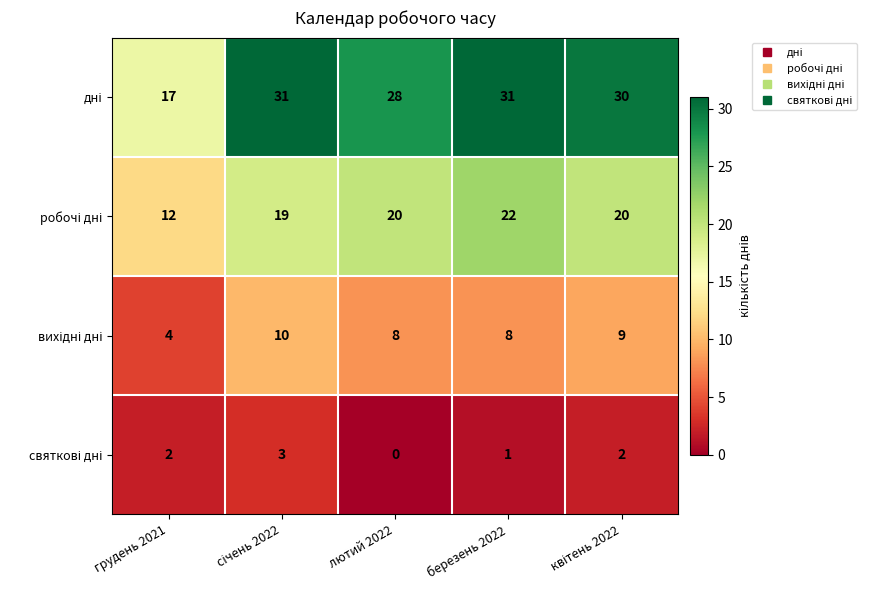

At how many categories does at least one series exceed 24?

4